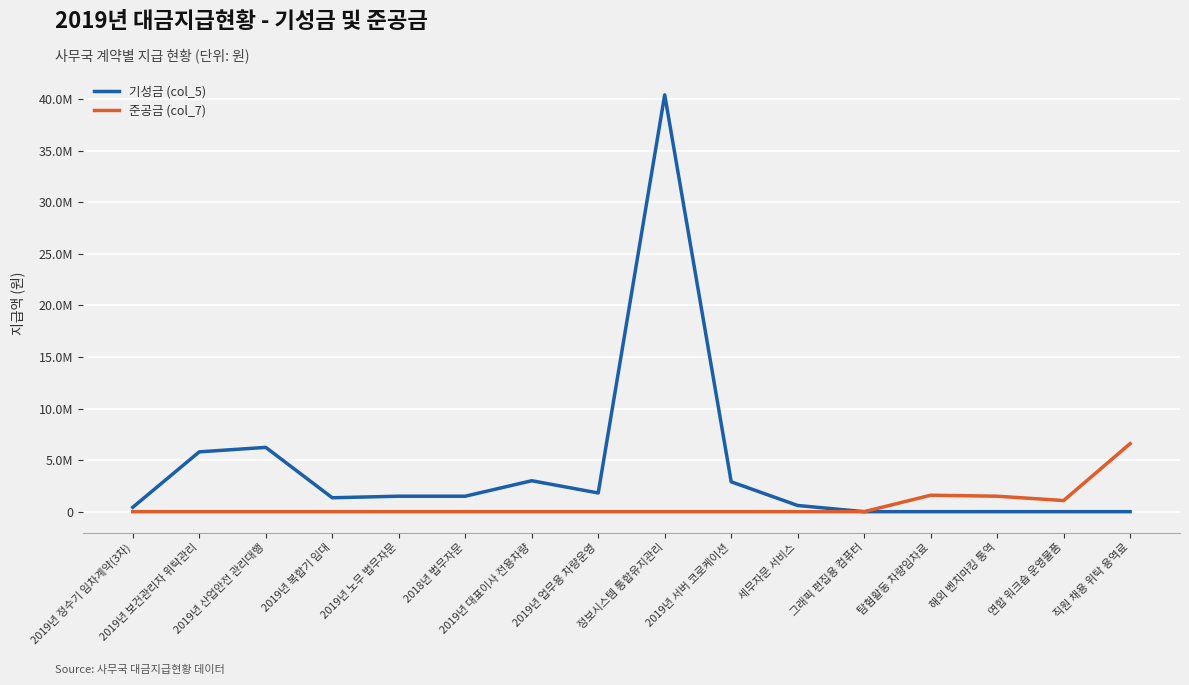

True or false: 준공금 (col_7) and 기성금 (col_5) intersect in this chart.

False